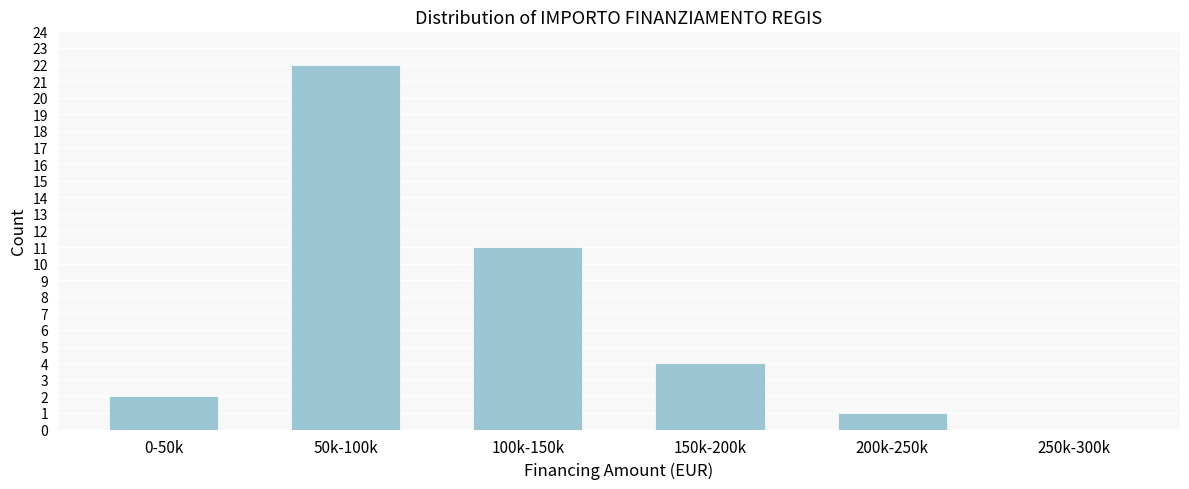

Reading left to right, what are all the values shown in this chart?

0-50k=2	50k-100k=22	100k-150k=11	150k-200k=4	200k-250k=1	250k-300k=0